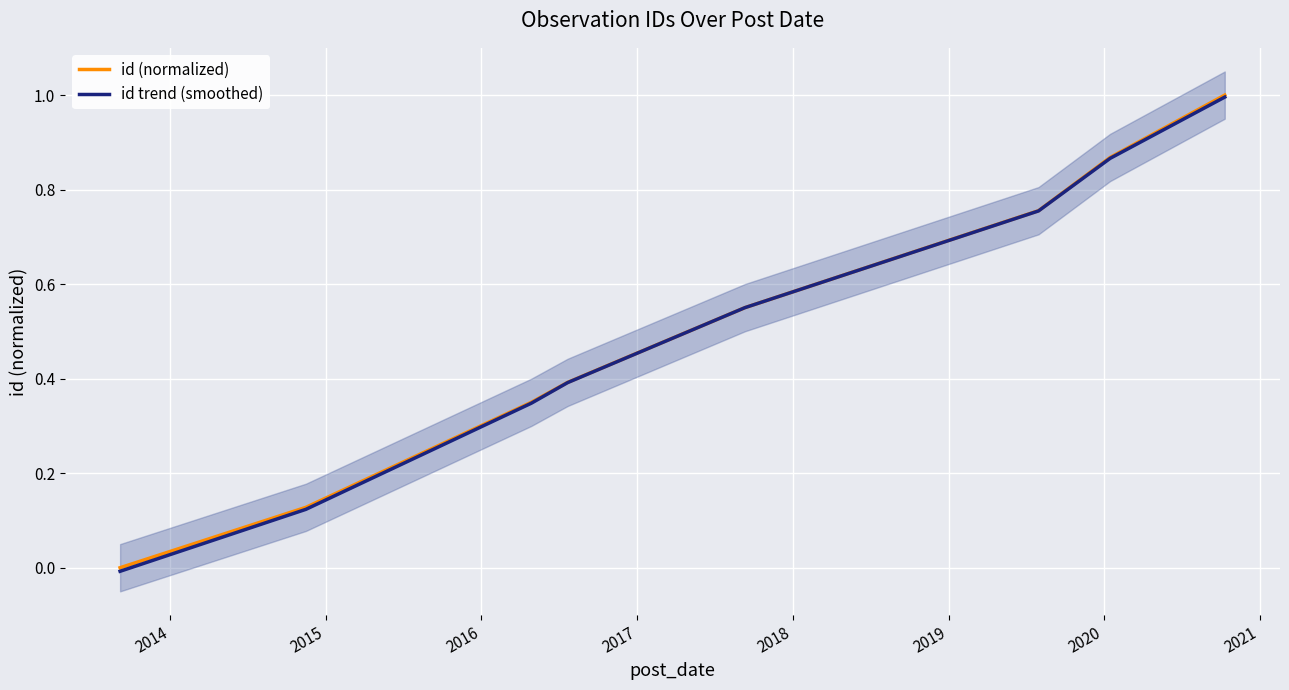

At how many categories does at least one series exceed 0?

7